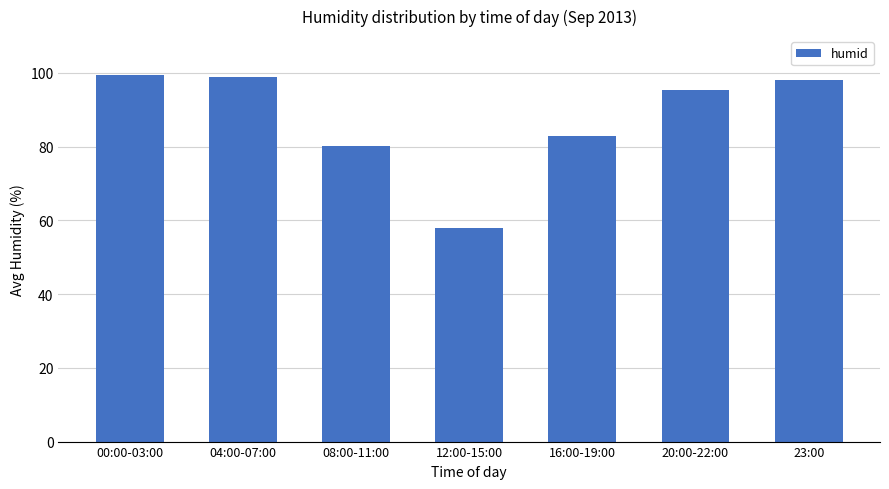

What is the label of the 7th bar from the right?

00:00-03:00